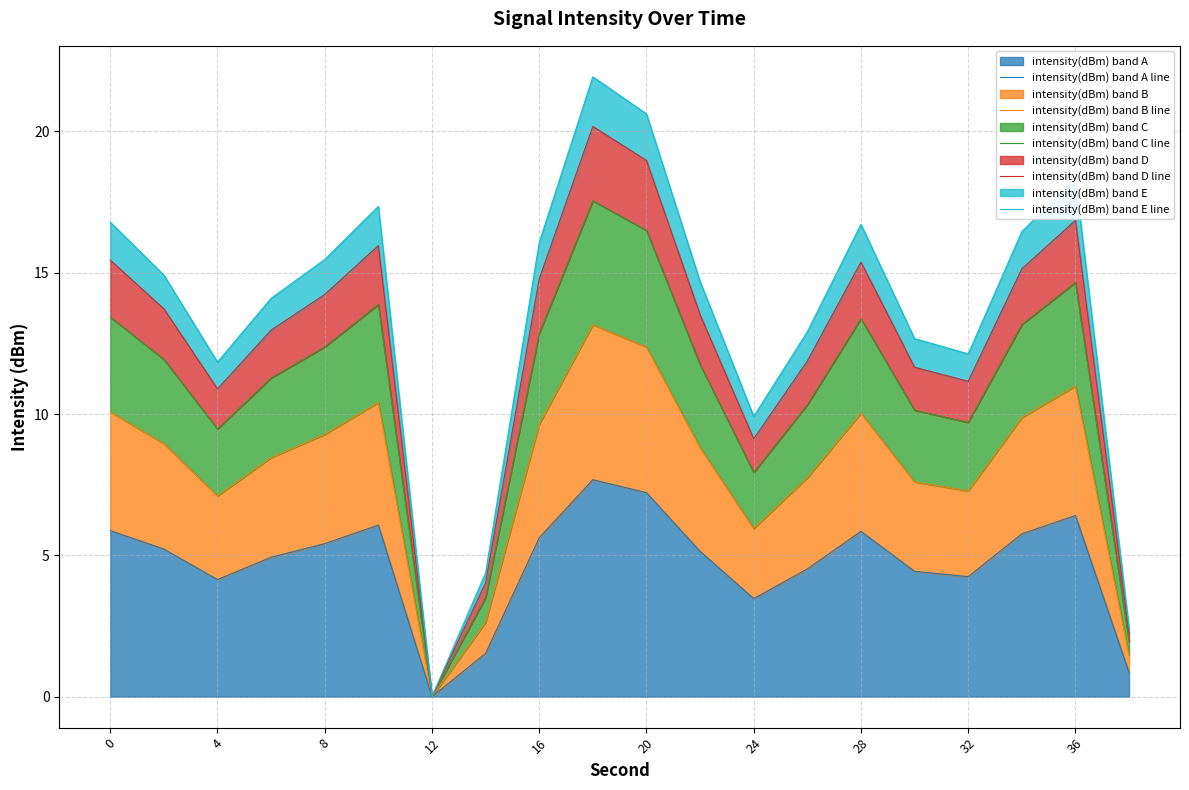

How many series are shown in this chart?

5